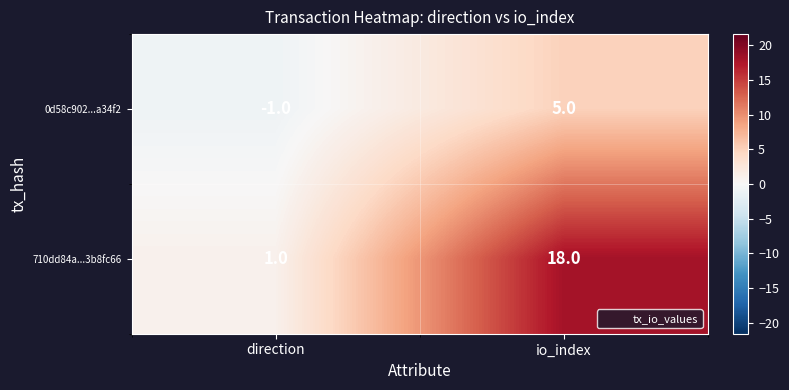

True or false: 710dd84a...3b8fc66 has a value of 1 at direction.

True